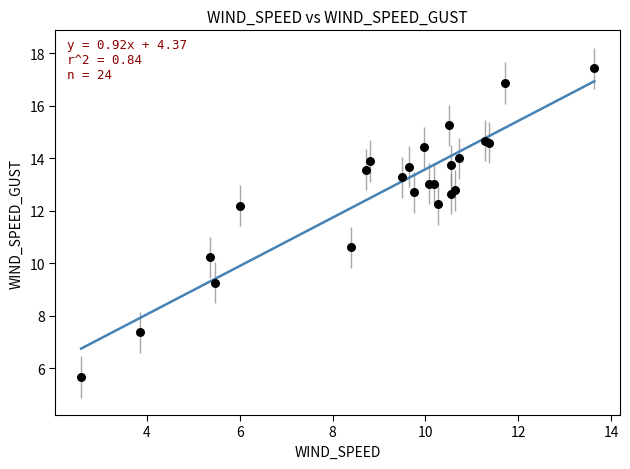

What Y value in the scatter plot is closest to 11?

10.6